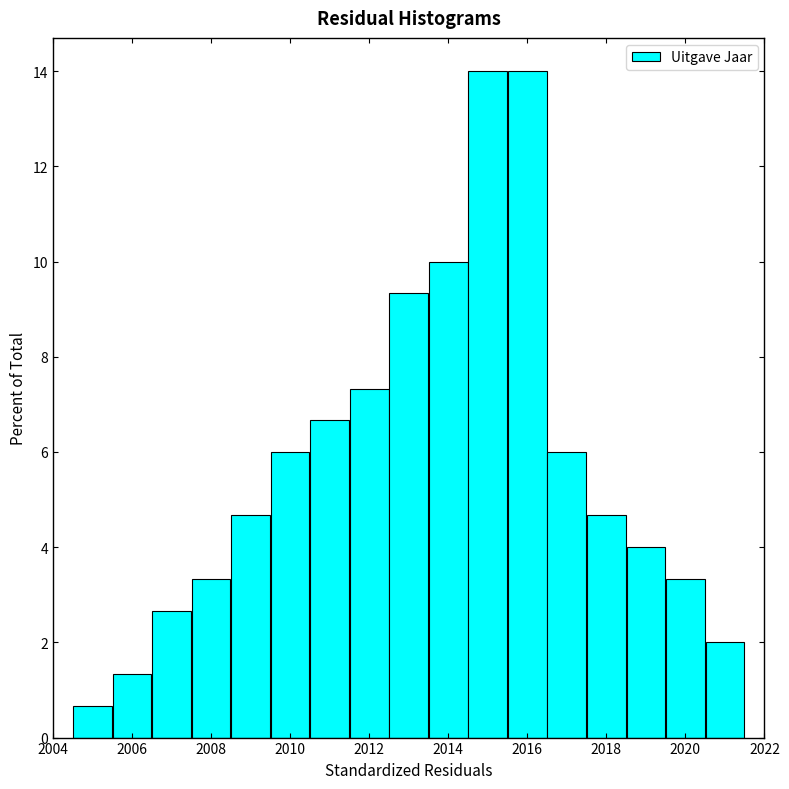

What is the height of the bar covering 2020.5 to 2021.5 on the x-axis? Neither the bar edges nor the heights are printed on the chart, so give them approximately, as read against the axes.

2.0